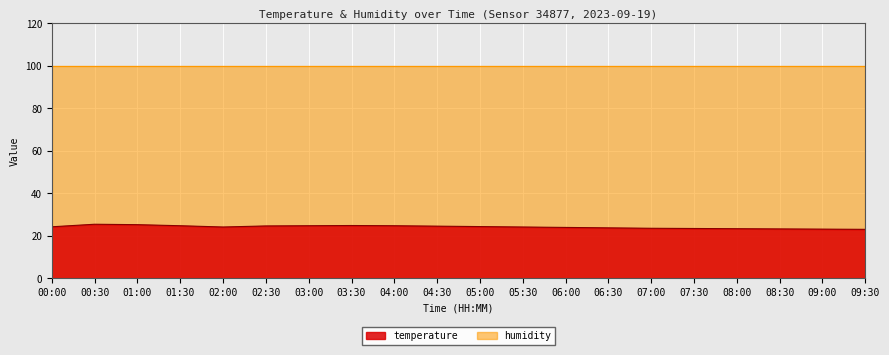

List the labels in order of value, largest first.

00:30, 01:00, 03:30, 01:30, 03:00, 04:00, 02:30, 04:30, 05:00, 00:00, 02:00, 05:30, 06:00, 06:30, 07:00, 07:30, 08:00, 08:30, 09:00, 09:30